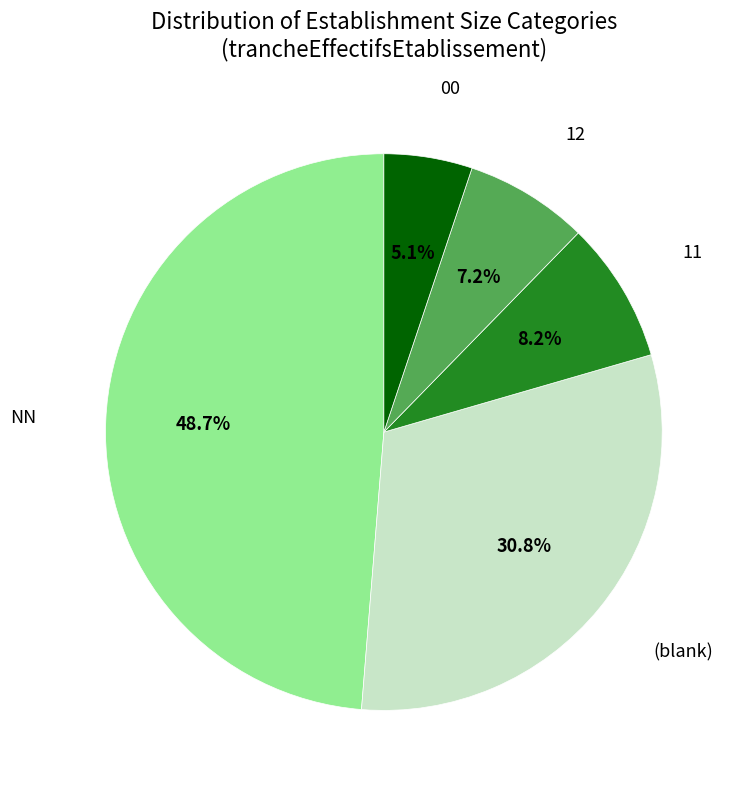

How many segments does this pie chart have?

5